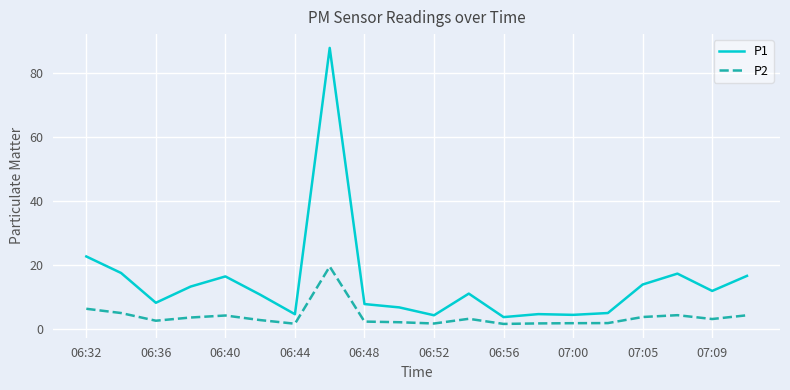

What are all the series names shown in the legend?

P1, P2